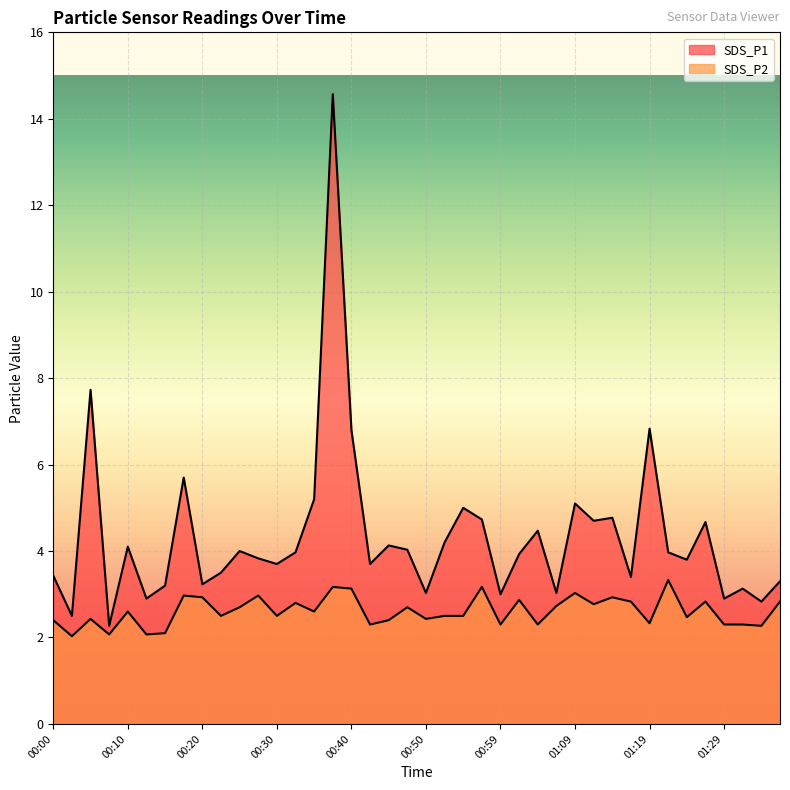

What is the difference between the second highest and second lowest values in the SDS_P1 series?

5.2